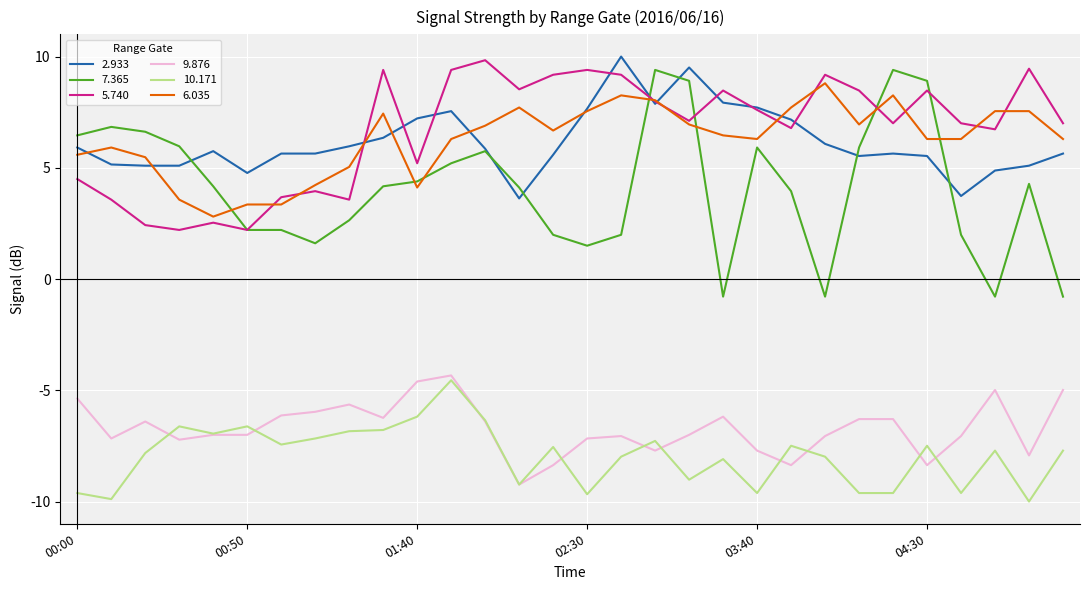

True or false: 10.171 and 7.365 intersect in this chart.

False